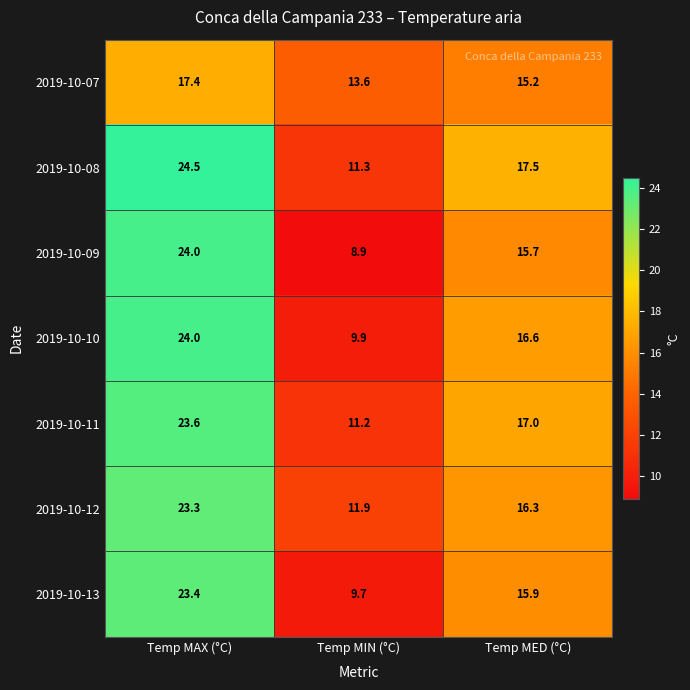

What is the maximum value shown in the chart?

24.5